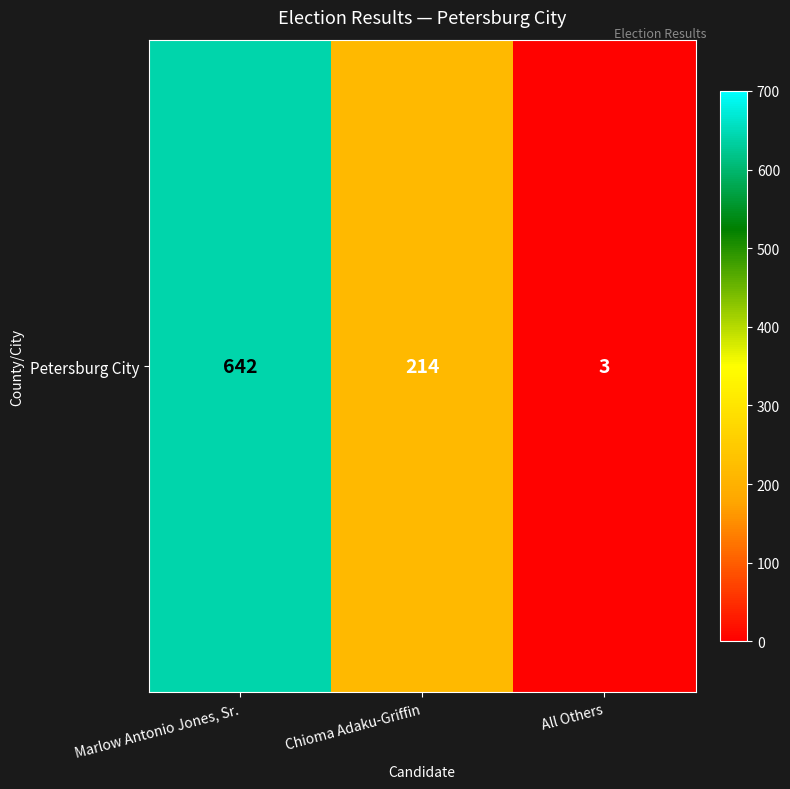

How many data points does each series have?

3